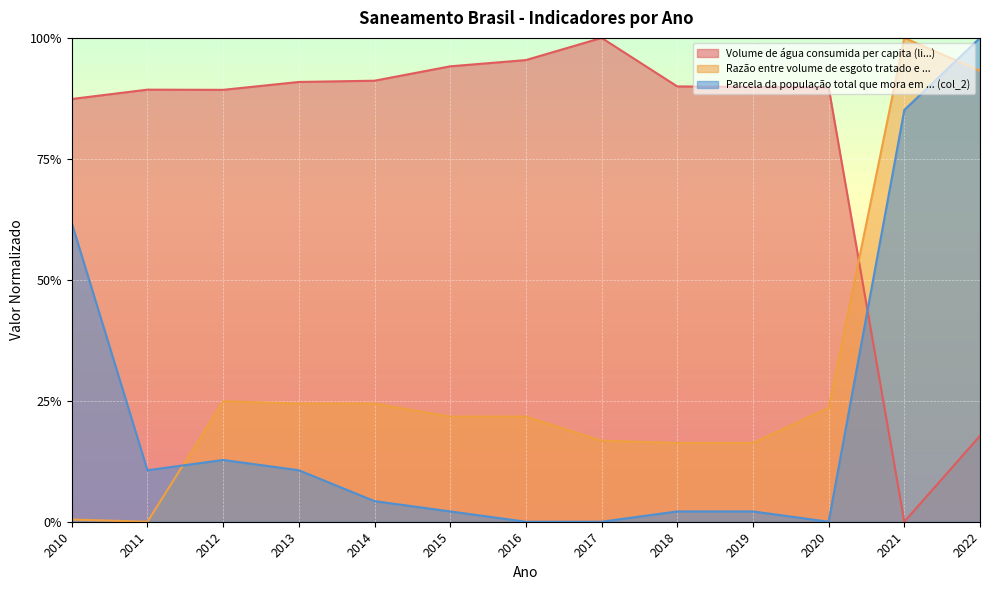

What are all the series names shown in the legend?

Volume de água consumida per capita (li...), Razão entre volume de esgoto tratado e ..., Parcela da população total que mora em ... (col_2)